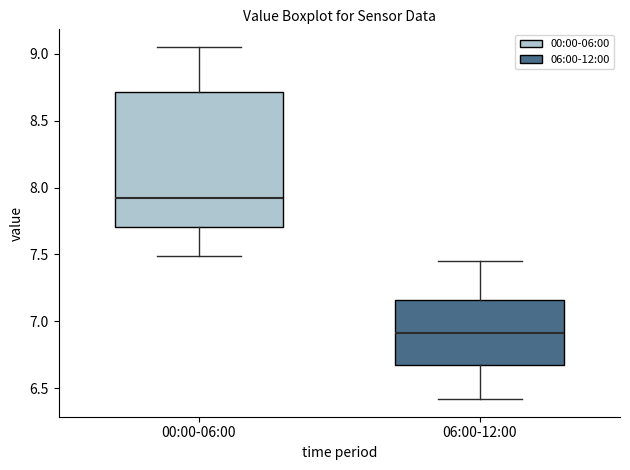

Reading left to right, read every box against the y-axis: the position of its median line, the range the box covers, and the ends of its whiskers. The values are not printed on the chart, so give them approximately, as read against the axis.

00:00-06:00: median 7.90, box 7.70 to 8.70, whiskers 7.50 to 9.05
06:00-12:00: median 6.90, box 6.65 to 7.15, whiskers 6.40 to 7.45